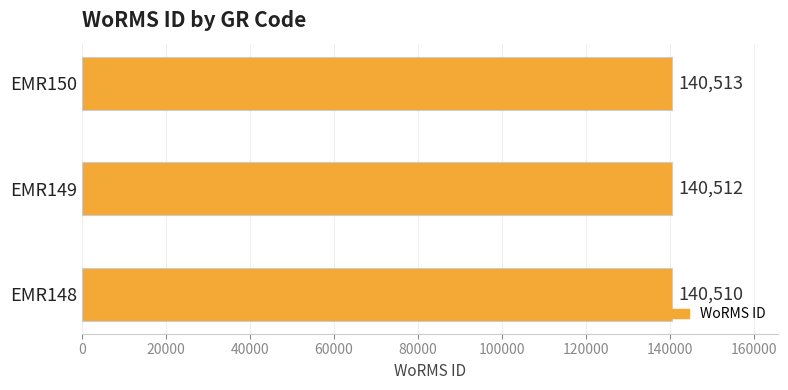

What is the average value?

140512